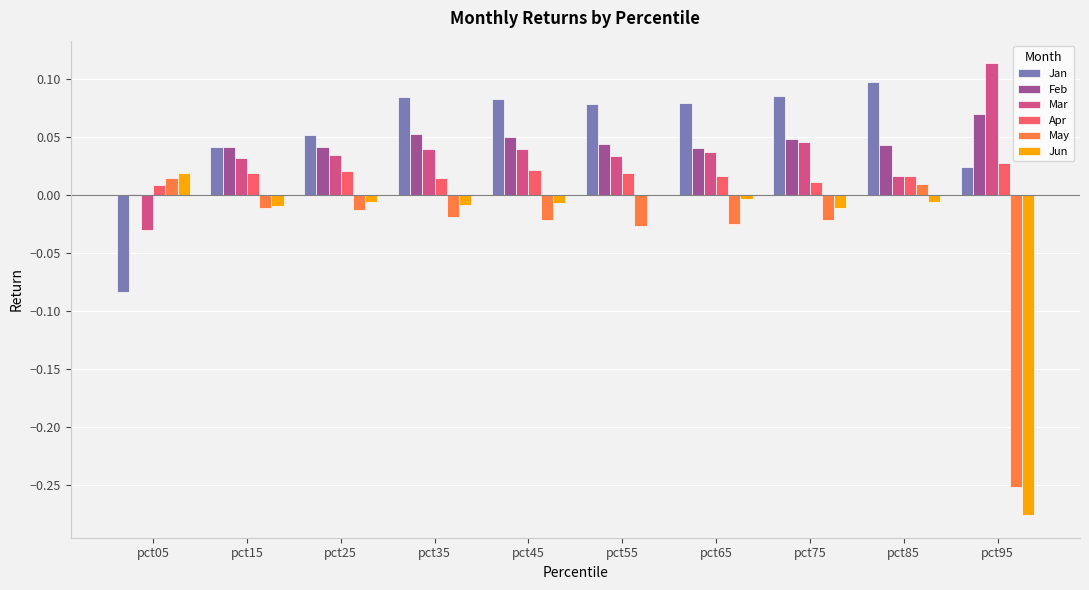

At which category does the chart reach its peak across all series?

pct95